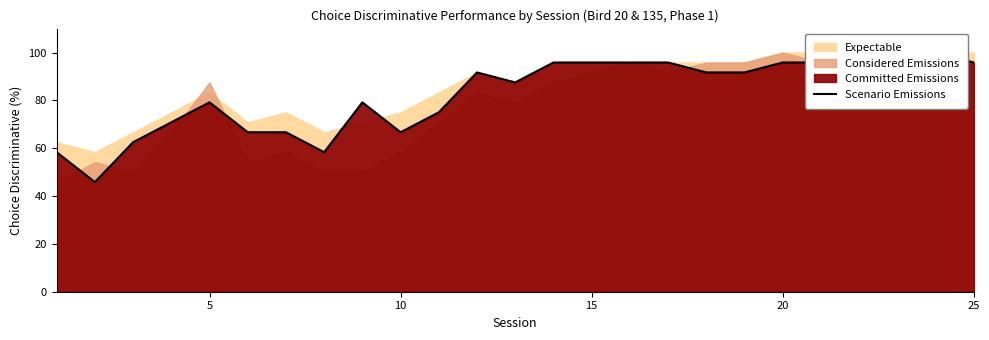

What is the minimum value shown in the chart?

45.8